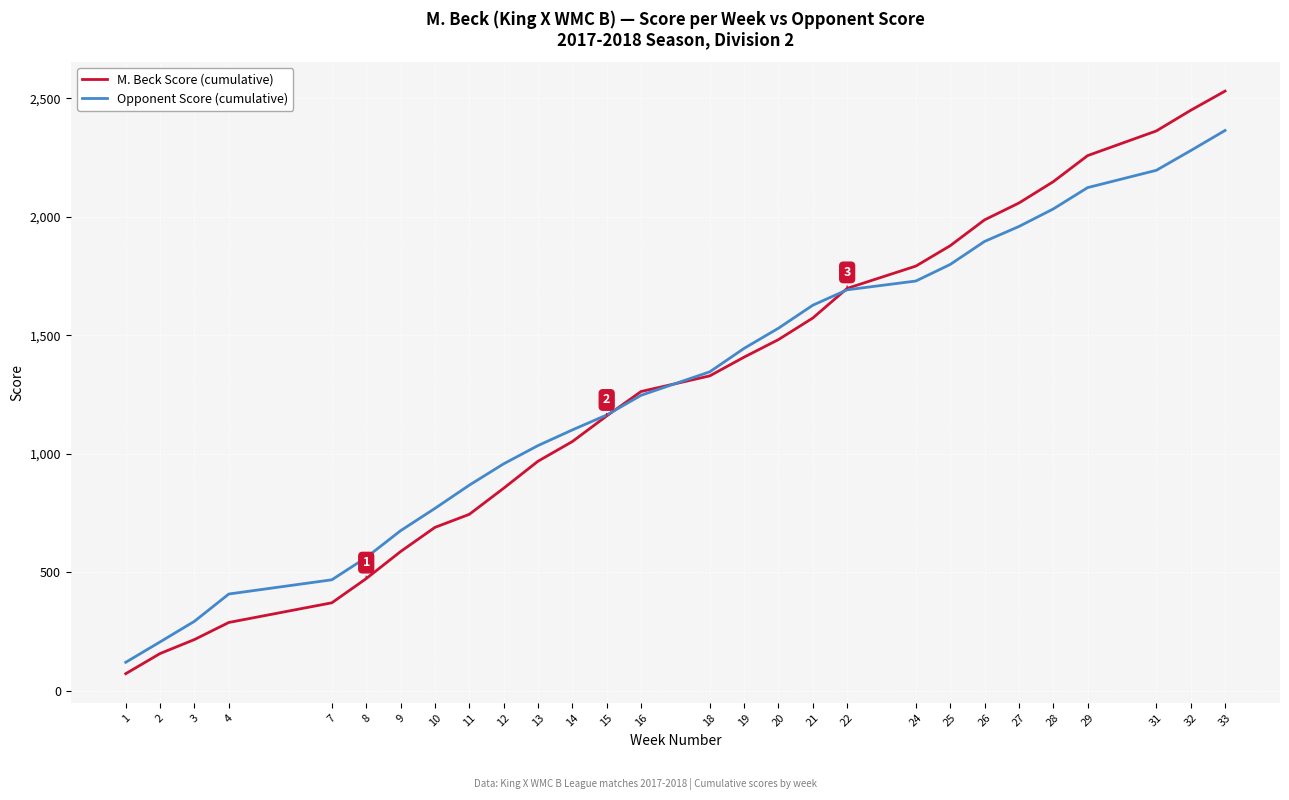

Is it true that M. Beck Score (cumulative) equals 1006 at 20?

False